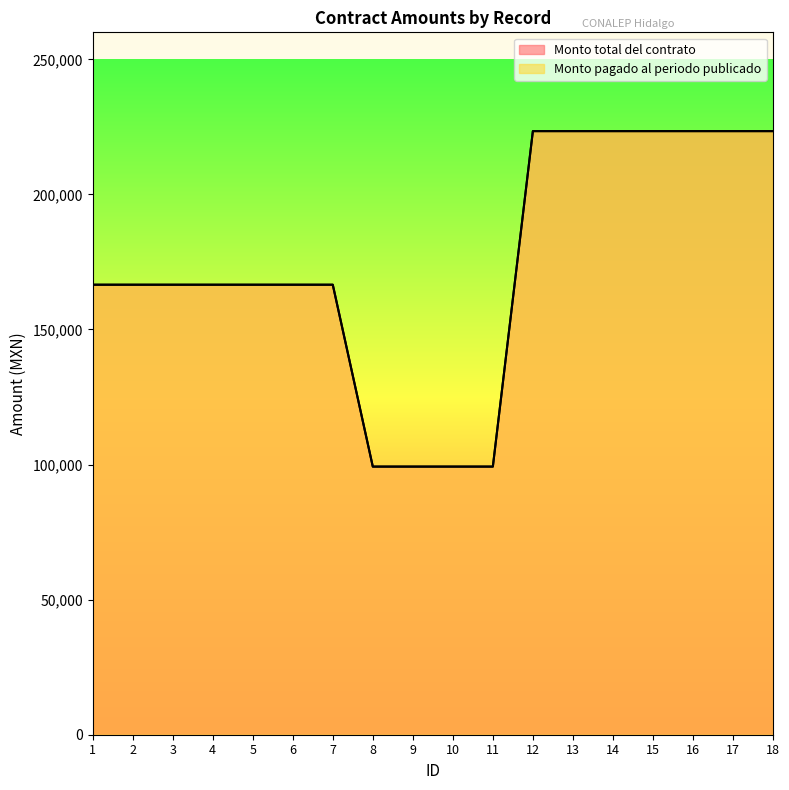

Count the number of data series in this chart.

2